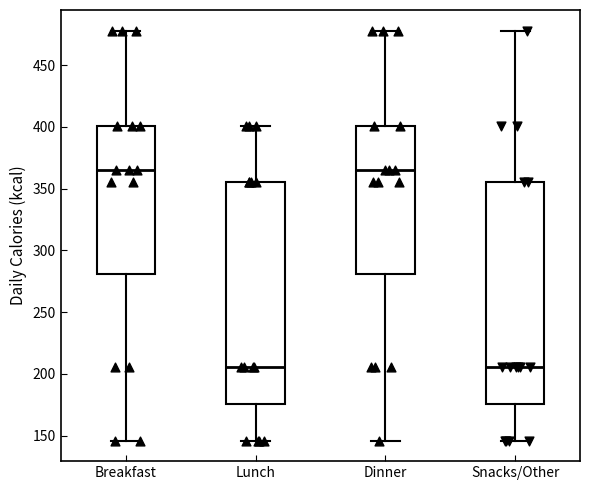

Where does the upper whisker of the box for Snacks/Other end on the y-axis? The values are not printed on the chart, so give them approximately, as read against the axis.

480